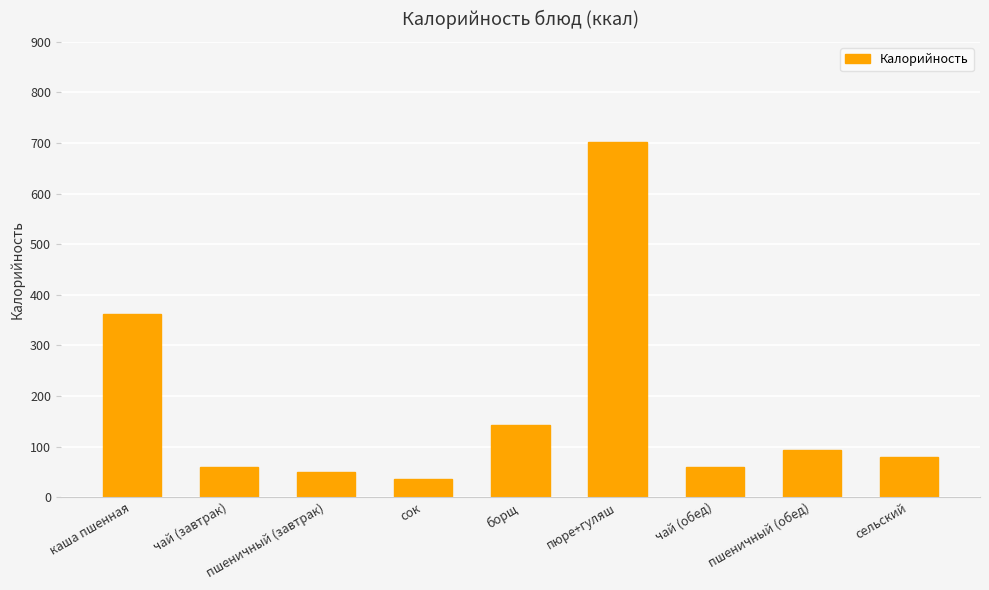

What position from the right is сок?

6